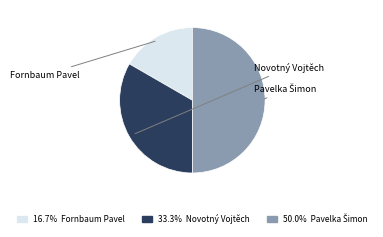

Which has a higher value, Pavelka Šimon or Fornbaum Pavel?

Pavelka Šimon